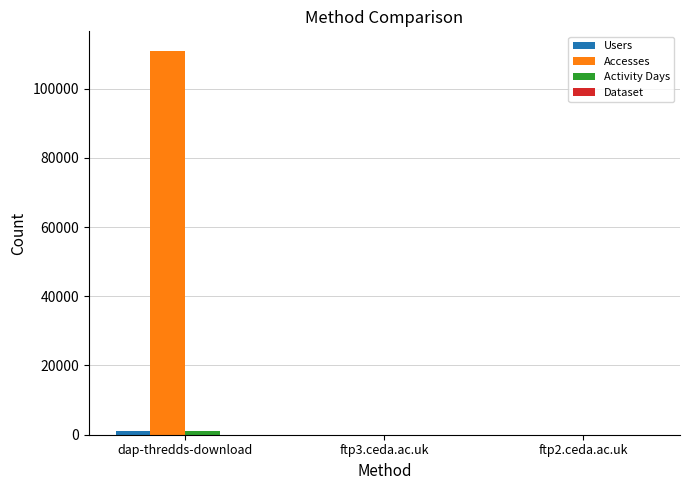

At which category does the chart reach its peak across all series?

dap-thredds-download